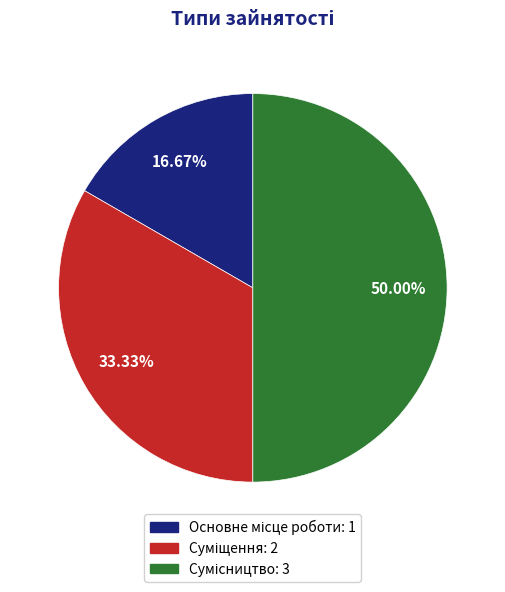

How many segments does this pie chart have?

3